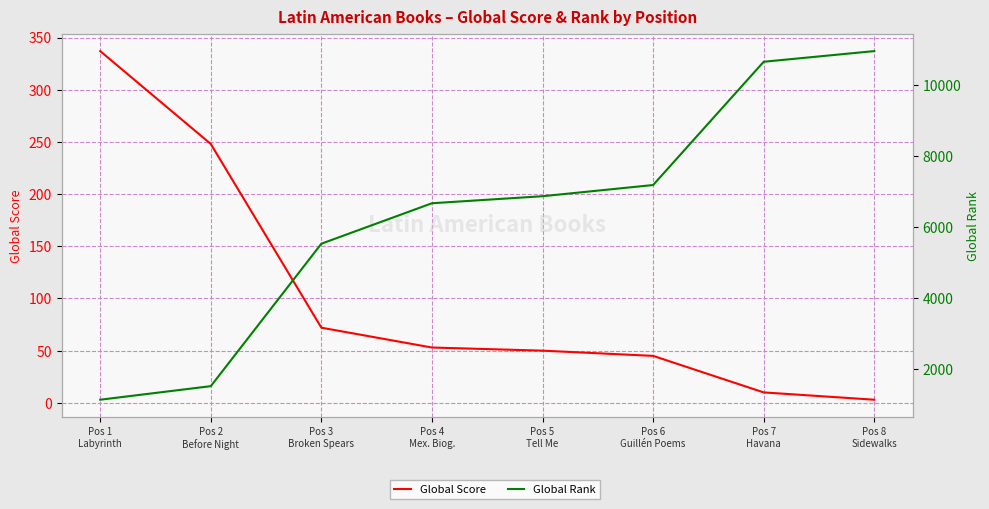

What are all the series names shown in the legend?

Global Score, Global Rank